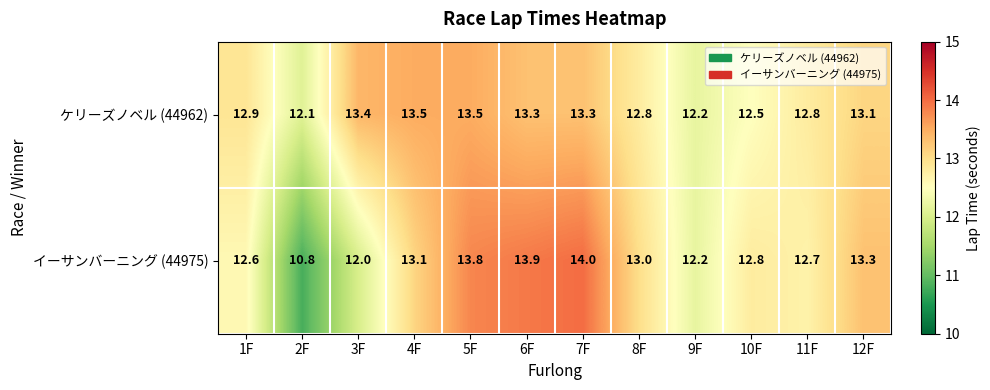

The ケリーズノベル (44962) series shows 13.3 at 7F. True or false?

True